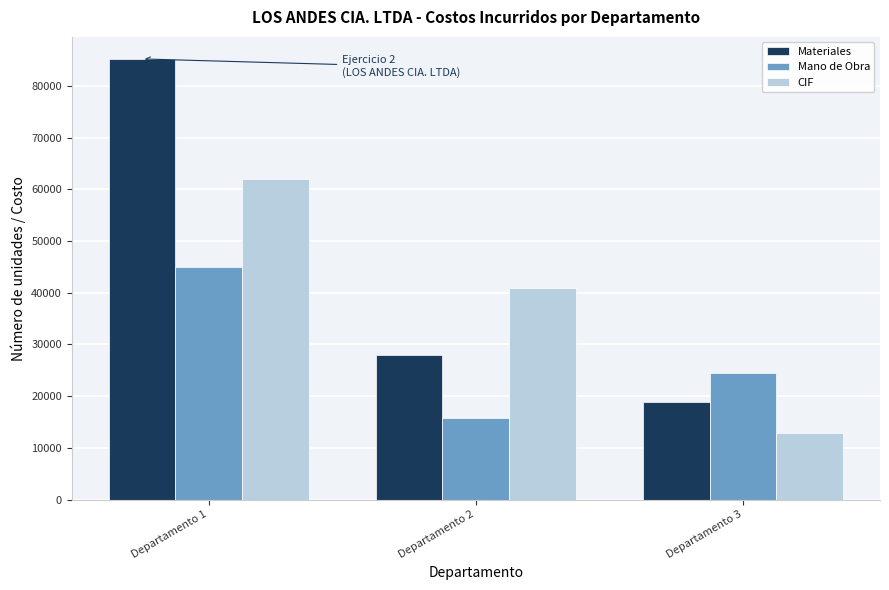

Reading right to left, what are all the values shown in this chart?

Materiales: Departamento 3=18970	Departamento 2=28000	Departamento 1=85200
Mano de Obra: Departamento 3=24500	Departamento 2=15700	Departamento 1=45000
CIF: Departamento 3=12800	Departamento 2=41000	Departamento 1=62000